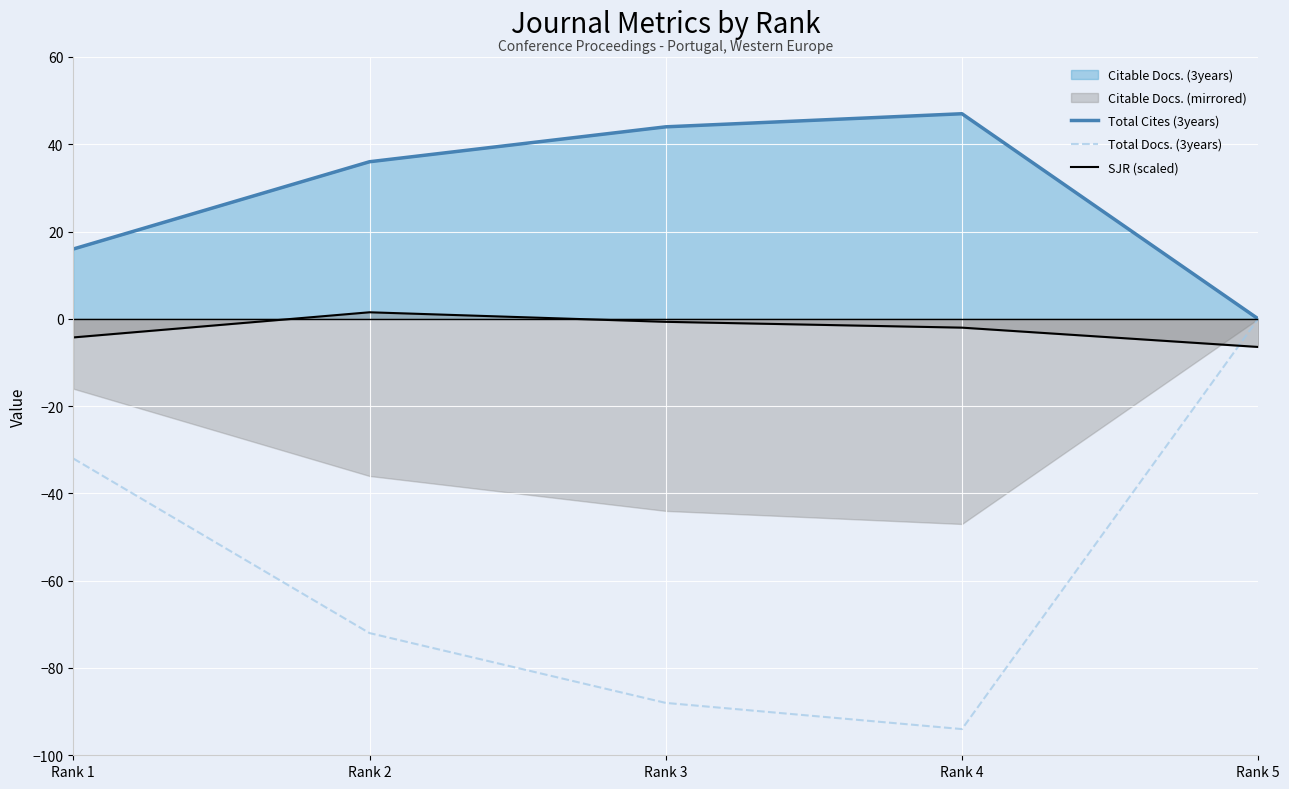

Between Rank 3 and Rank 4, which is larger?

Rank 4